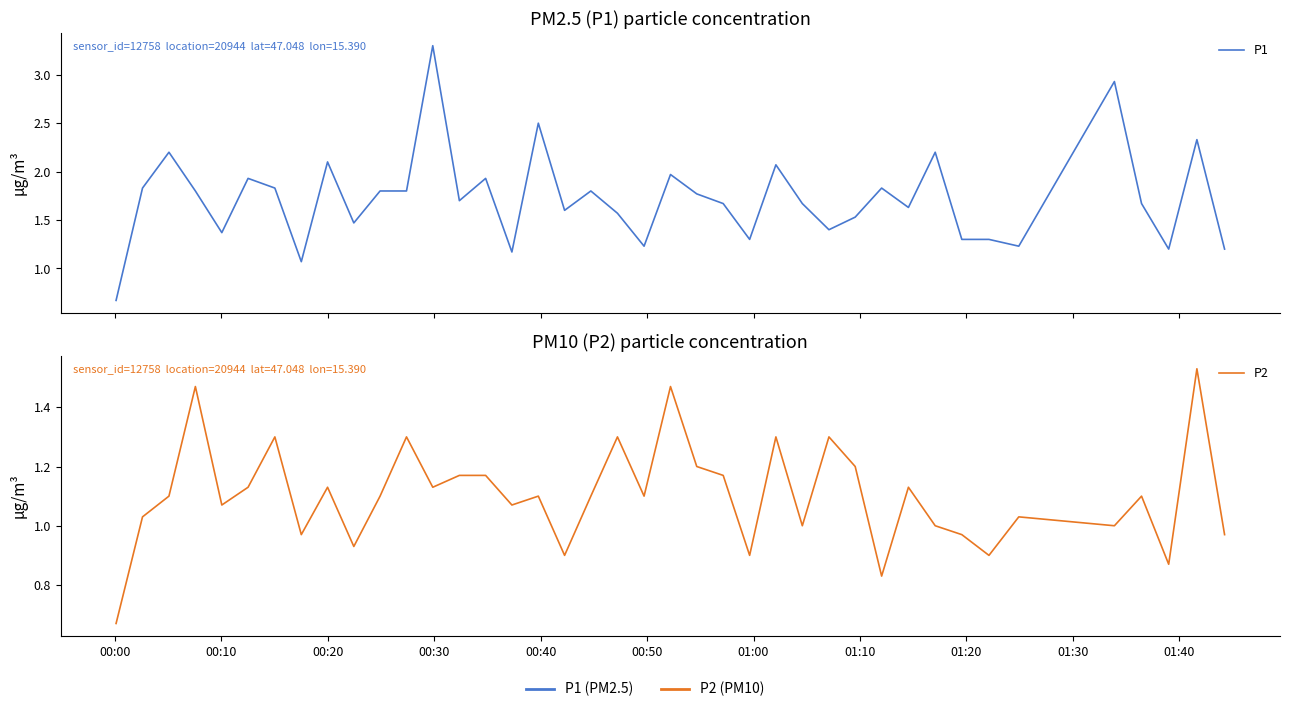

True or false: P2 has more than 1 interior local peaks.

True